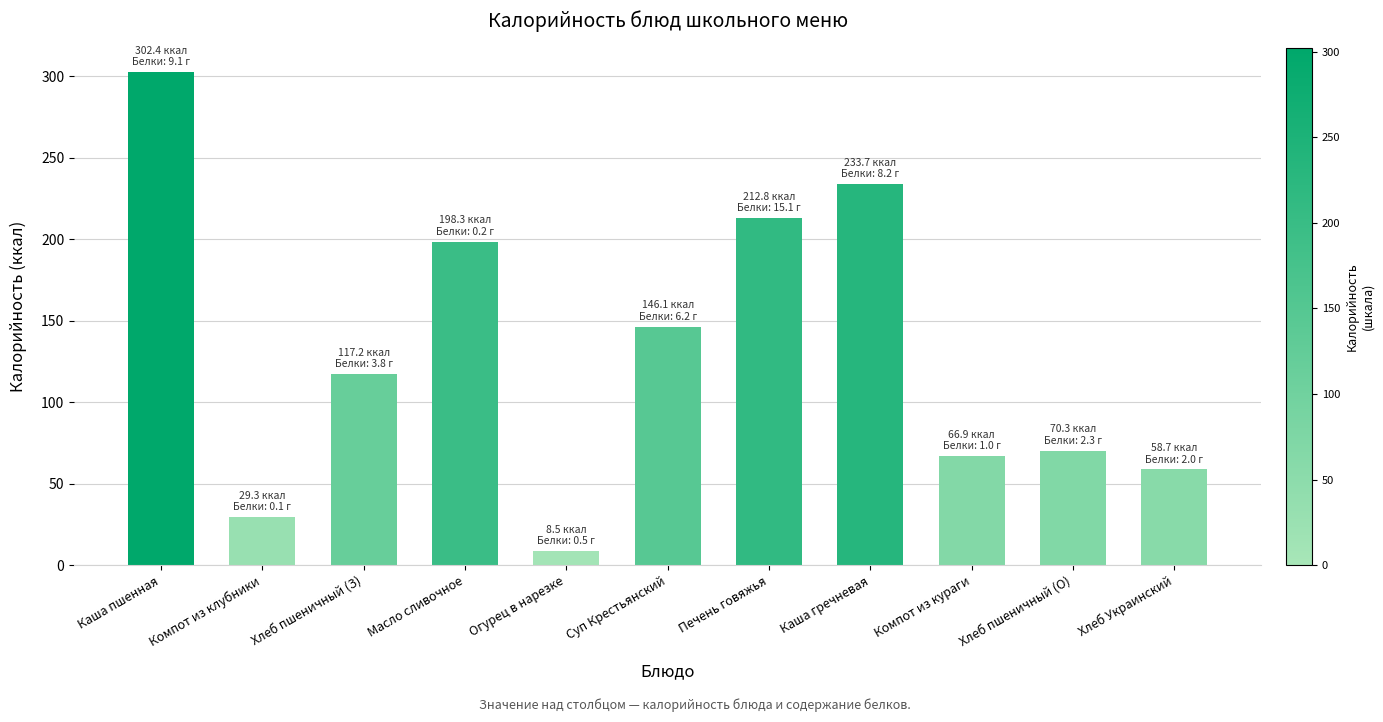

Reading left to right, what are all the values shown in this chart?

Каша пшенная=302.4	Компот из клубники=29.3	Хлеб пшеничный (З)=117.2	Масло сливочное=198.3	Огурец в нарезке=8.5	Суп Крестьянский=146.1	Печень говяжья=212.8	Каша гречневая=233.7	Компот из кураги=66.9	Хлеб пшеничный (О)=70.3	Хлеб Украинский=58.7